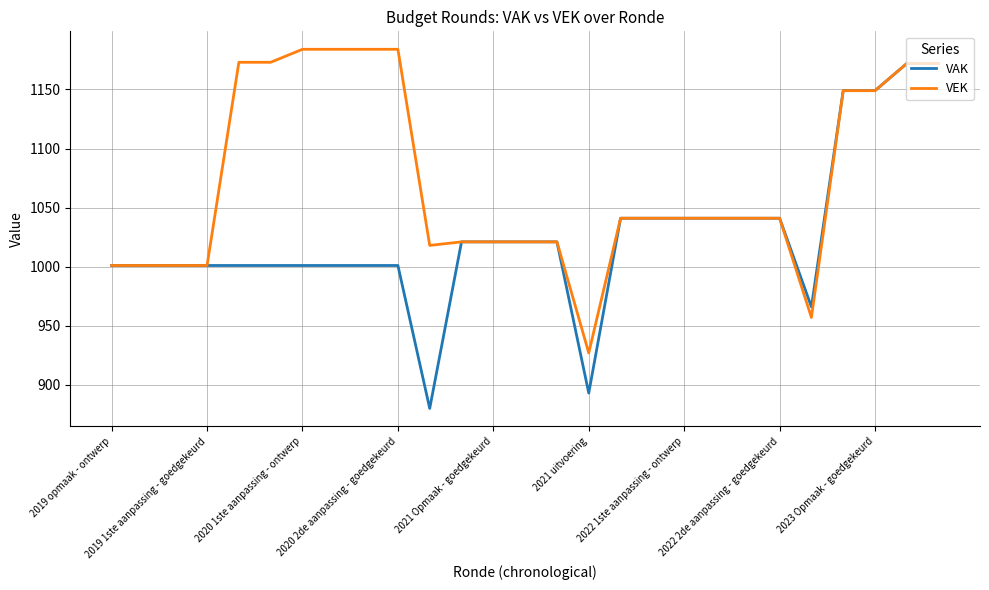

List the series in order of their overall mean, highest first.

VEK, VAK